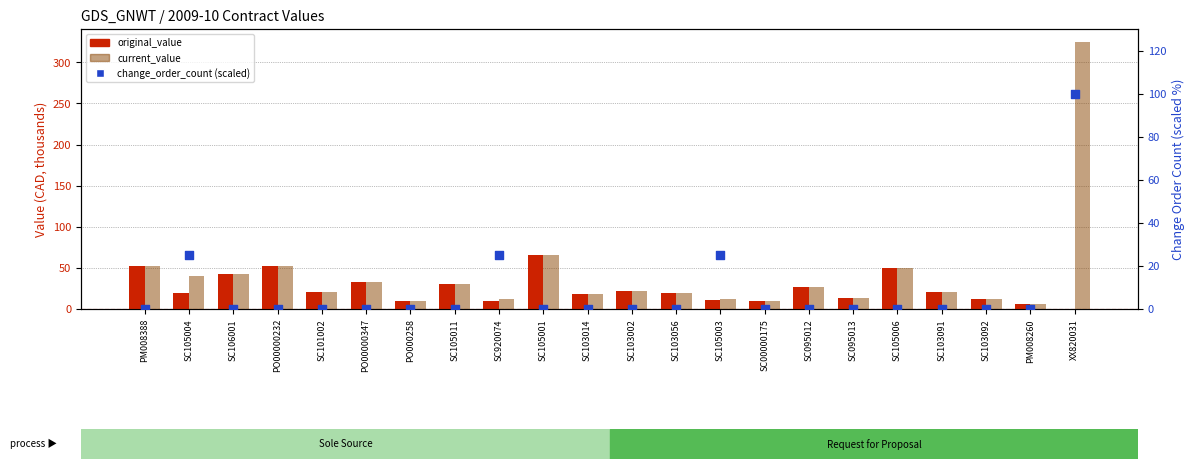

What is the total value across all series at SC00000175?

20.6